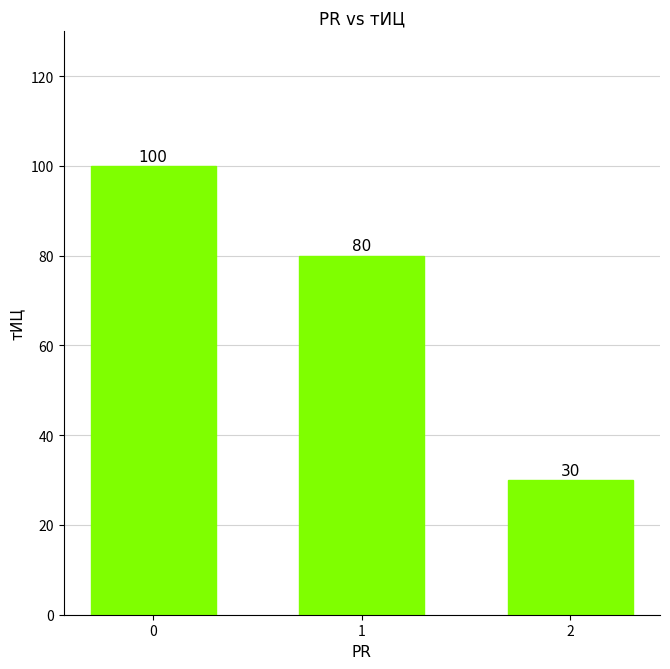

Count the values in the range 30 to 100.

3